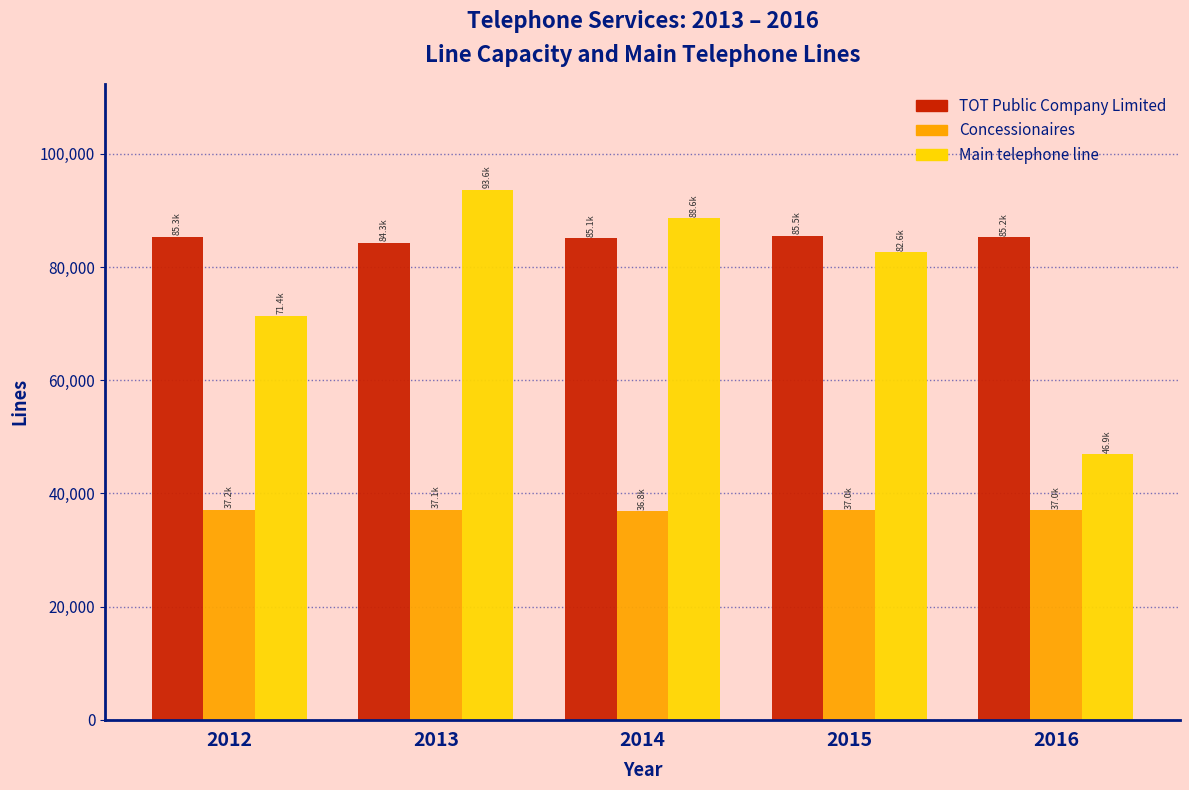

What is the average value of the TOT Public Company Limited series?

85086